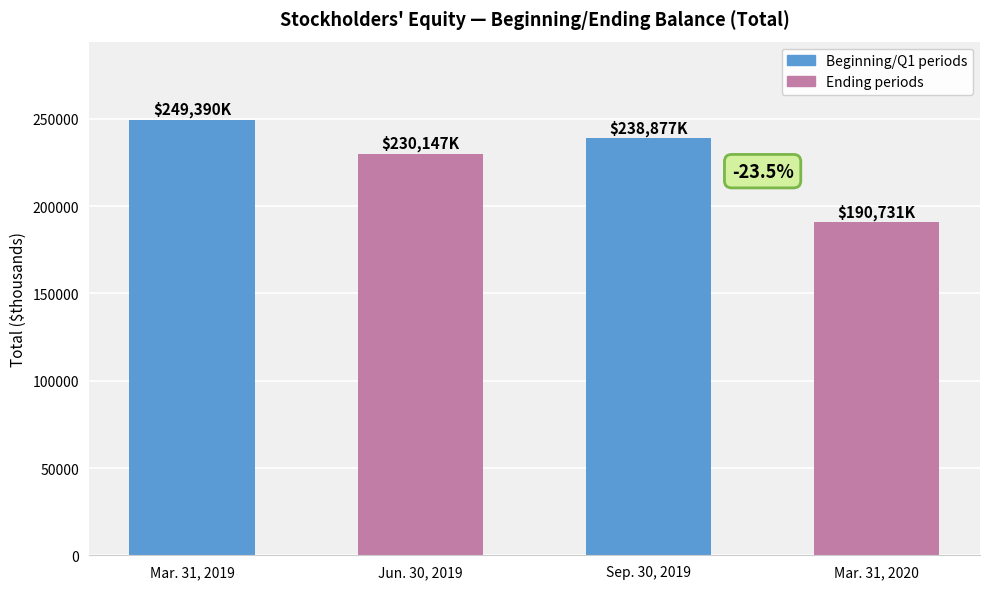

At which label does the data first exceed 238877?

Mar. 31, 2019